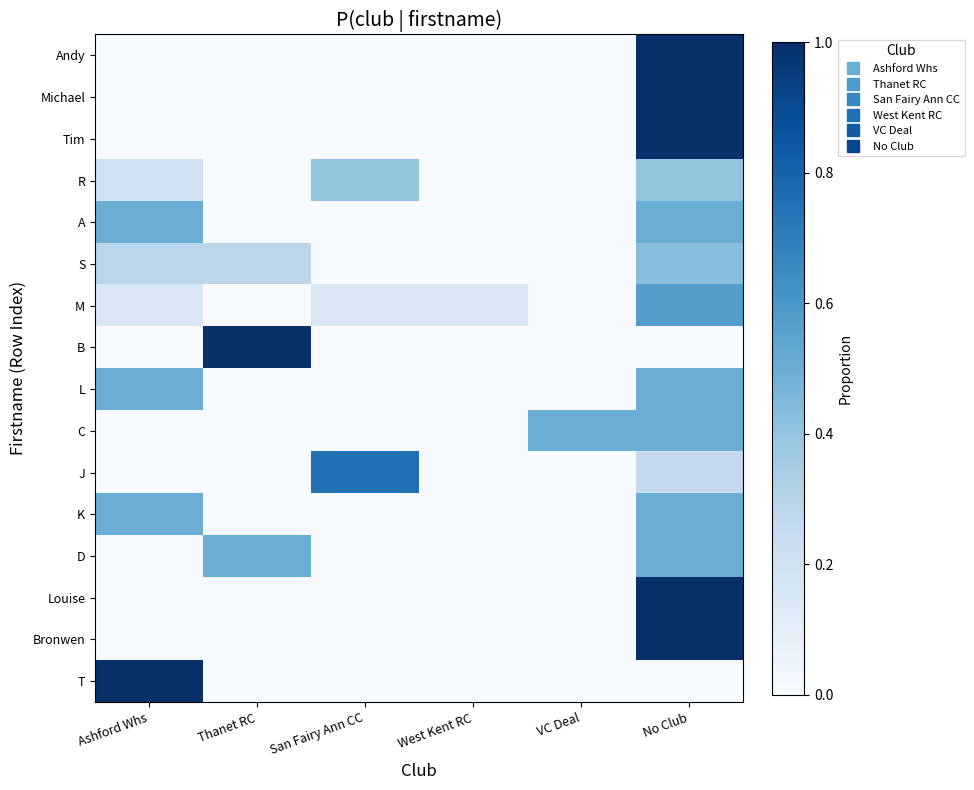

Which label corresponds to the smallest value in the chart?

Ashford Whs